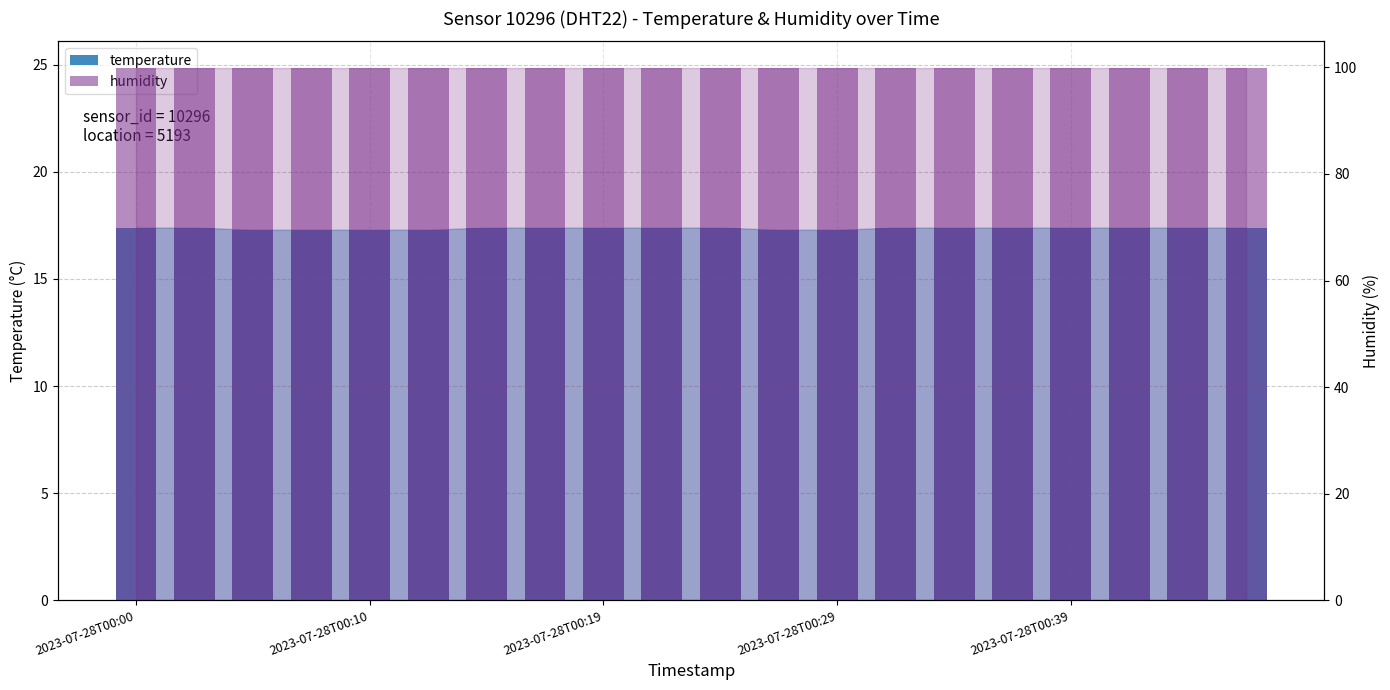

At 19, list the series in order from largest to smallest.

humidity, temperature